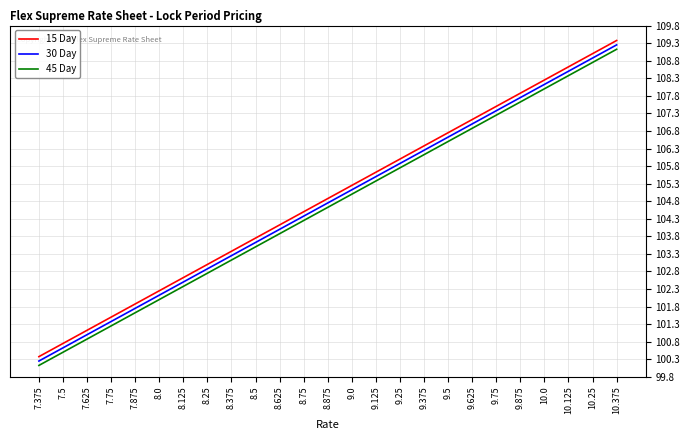

True or false: 15 Day has a value of 72.4 at 9.625.

False